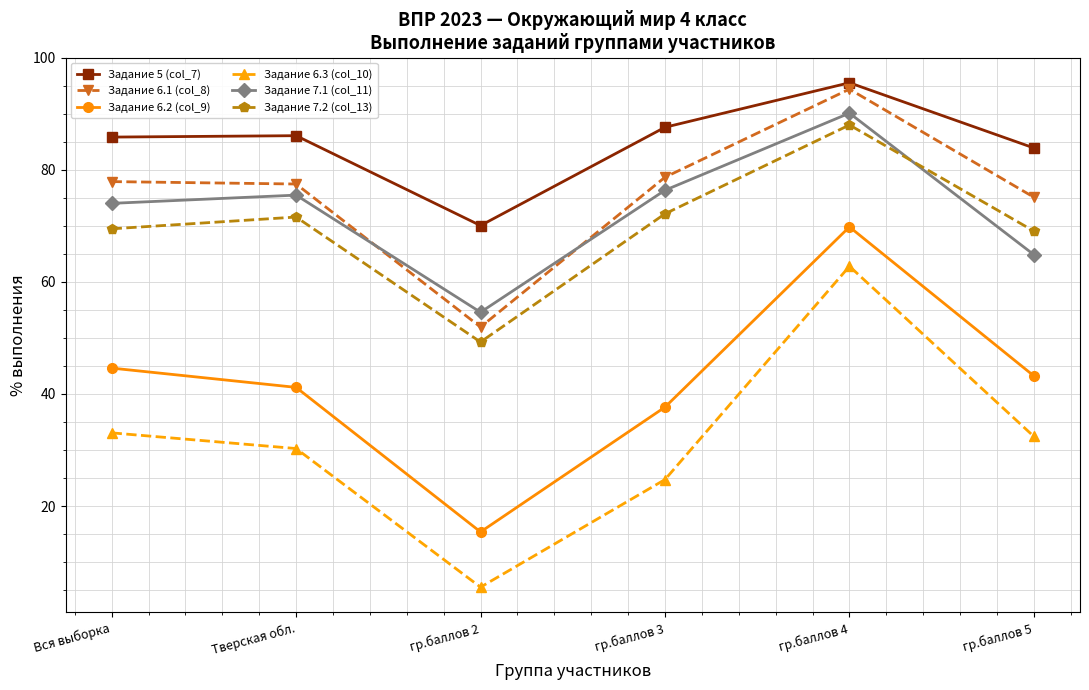

True or false: Задание 7.2 (col_13) and Задание 5 (col_7) cross at least once.

False